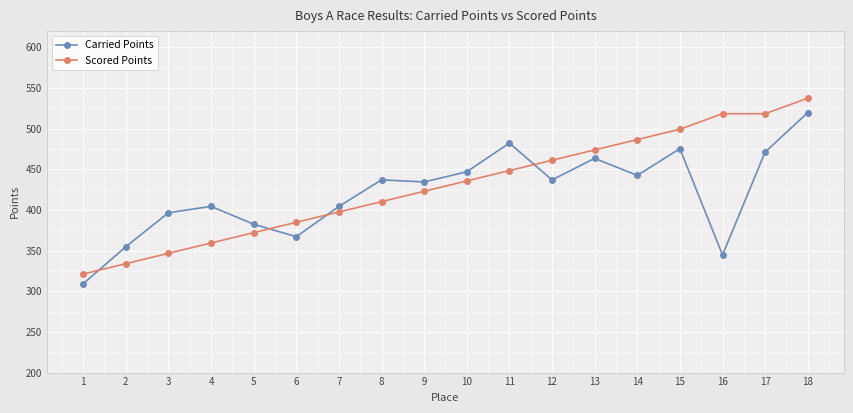

What is the difference between the highest and lowest values at 18?

17.7